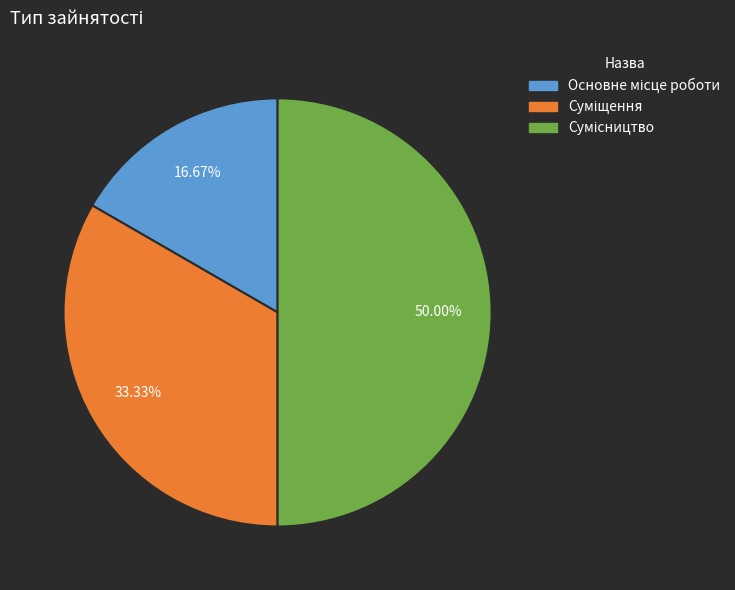

True or false: Суміщення accounts for 46% of the total.

False